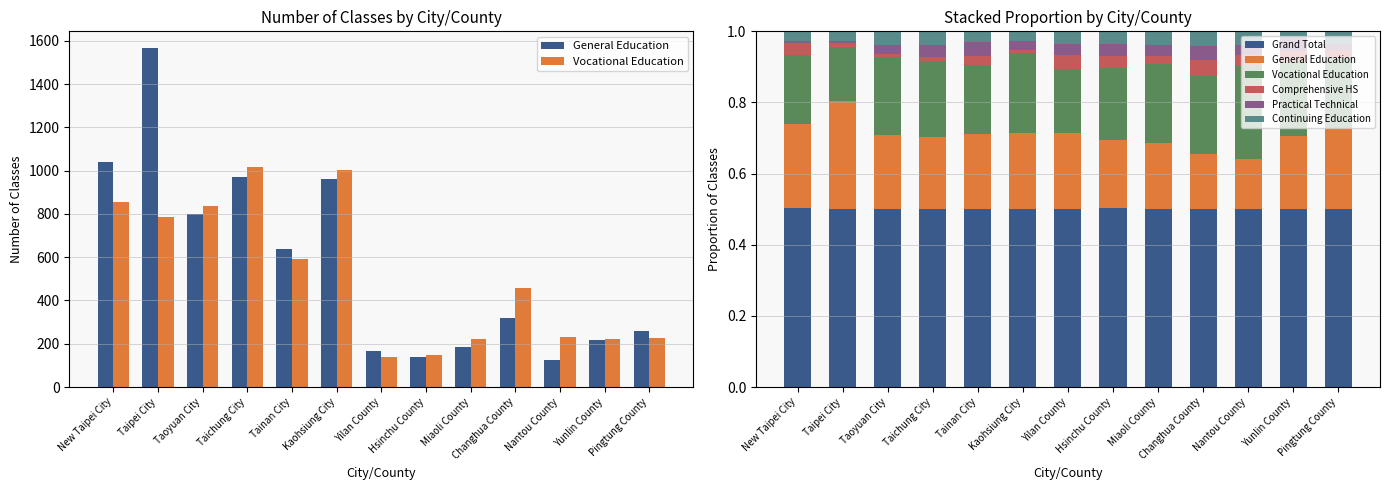

Reading right to left, list all the values displayed in this chart.

General Education: 0.2	0.2	0.1	0.2	0.2	0.2	0.2	0.2	0.2	0.2	0.2	0.3	0.2
Vocational Education: 0.2	0.2	0.3	0.2	0.2	0.2	0.2	0.2	0.2	0.2	0.2	0.2	0.2
Grand Total: 0.5	0.5	0.5	0.5	0.5	0.5	0.5	0.5	0.5	0.5	0.5	0.5	0.5
Comprehensive HS: 0.0	0.0	0.0	0.0	0.0	0.0	0.0	0.0	0.0	0.0	0.0	0.0	0.0
Practical Technical: 0.0	0.0	0.0	0.0	0.0	0.0	0.0	0.0	0.0	0.0	0.0	0.0	0.0
Continuing Education: 0.0	0.0	0.0	0.0	0.0	0.0	0.0	0.0	0.0	0.0	0.0	0.0	0.0